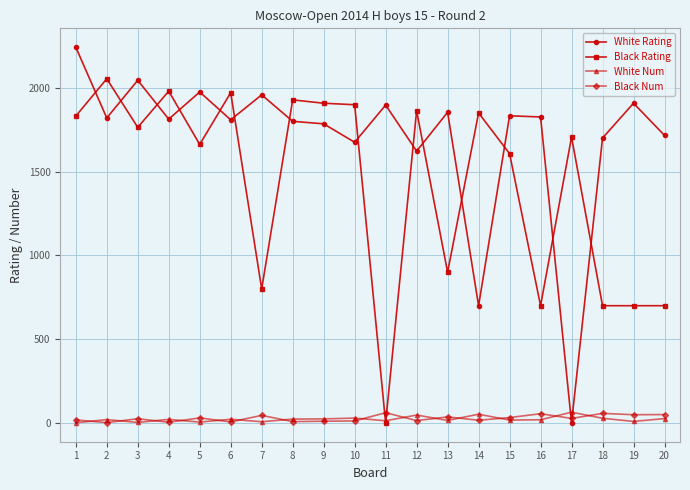

What is the difference between the maximum and minimum values in the Black Num series?

59